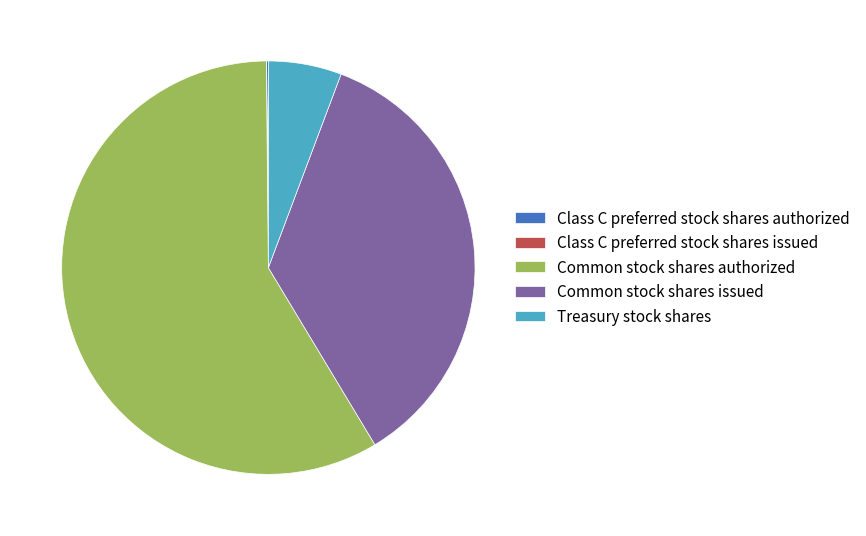

The Common stock shares authorized slice represents 47% of the pie. True or false?

False